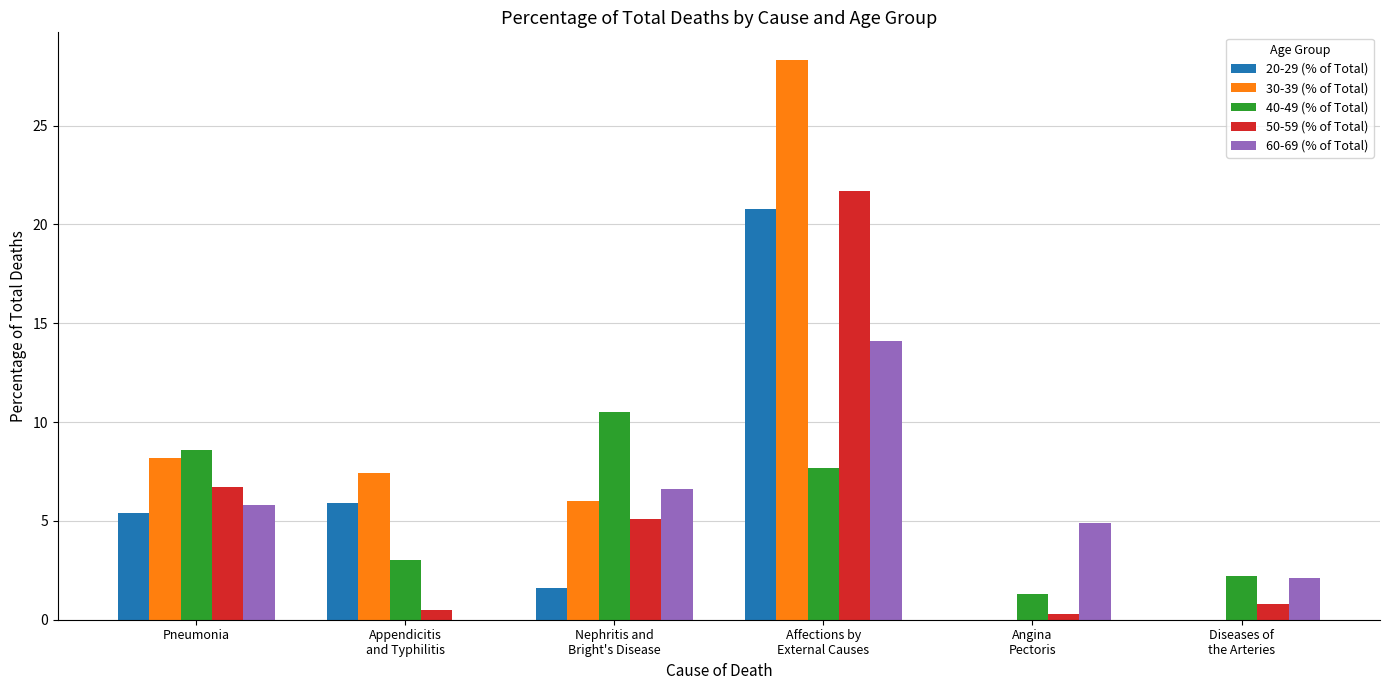

How many data points does each series have?

6